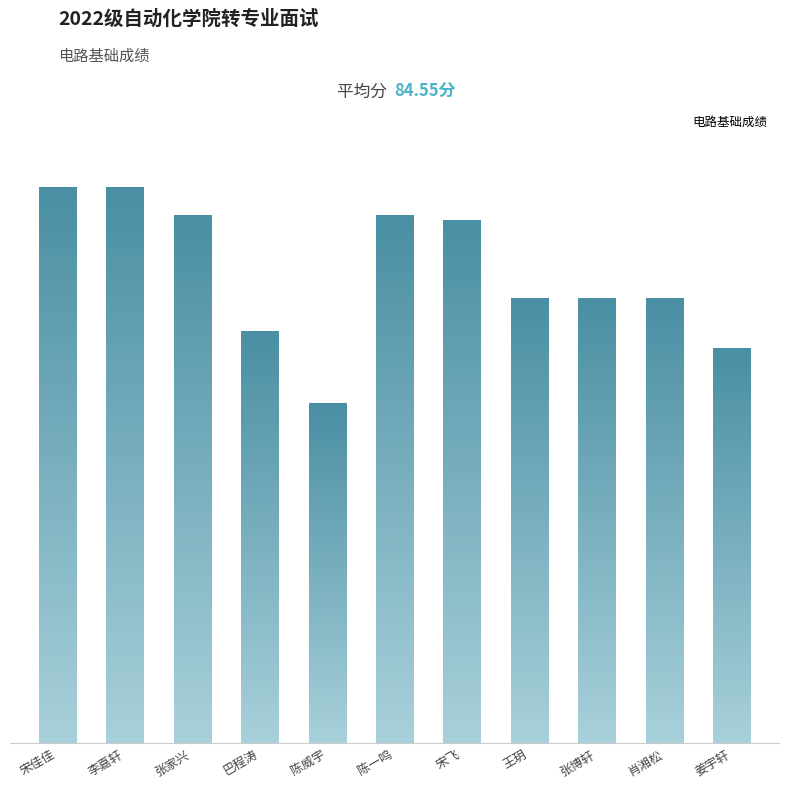

Rank the categories by value from highest to lowest.

宋佳佳, 李嘉轩, 张家兴, 陈一鸣, 宋飞, 王玥, 张博轩, 肖湘松, 巴程涛, 姜宇轩, 陈威宇